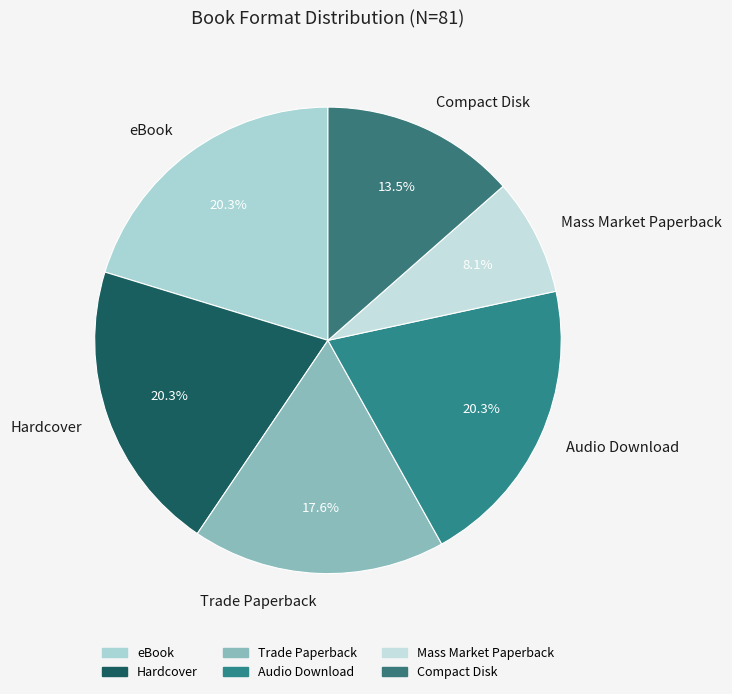

What percentage is NOT represented by Audio Download?

79.7%